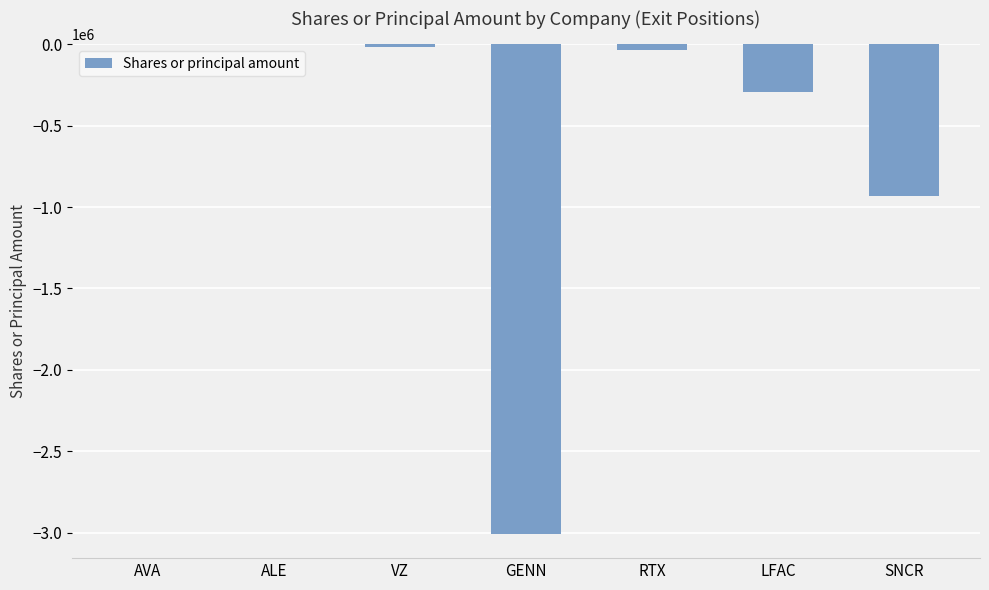

Which has a higher value, LFAC or ALE?

ALE